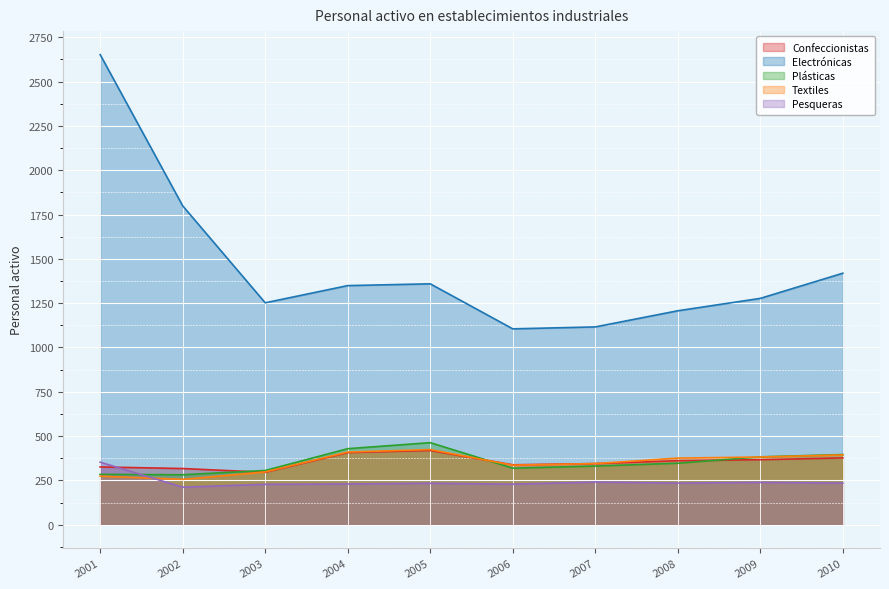

What is the value of the Confeccionistas point at the 2nd from the left?

317